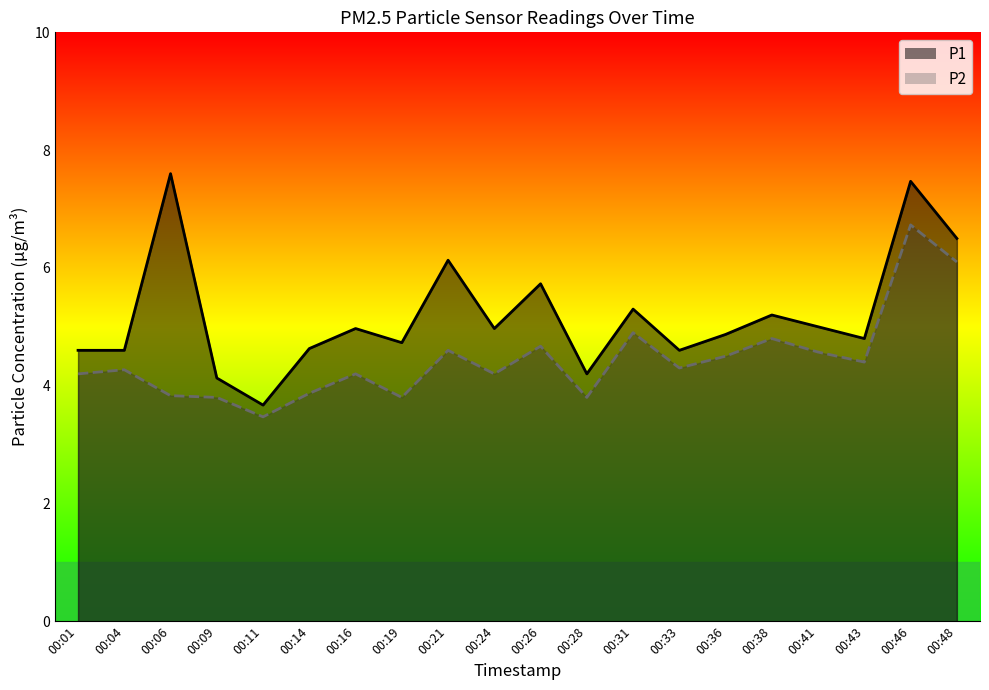

Reading left to right, what are all the values shown in this chart?

P1: 00:01=4.6	00:04=4.6	00:06=7.6	00:09=4.1	00:11=3.7	00:14=4.6	00:16=5.0	00:19=4.7	00:21=6.1	00:24=5.0	00:26=5.7	00:28=4.2	00:31=5.3	00:33=4.6	00:36=4.9	00:38=5.2	00:41=5.0	00:43=4.8	00:46=7.5	00:48=6.5
P2: 00:01=4.2	00:04=4.3	00:06=3.8	00:09=3.8	00:11=3.5	00:14=3.9	00:16=4.2	00:19=3.8	00:21=4.6	00:24=4.2	00:26=4.7	00:28=3.8	00:31=4.9	00:33=4.3	00:36=4.5	00:38=4.8	00:41=4.6	00:43=4.4	00:46=6.7	00:48=6.1